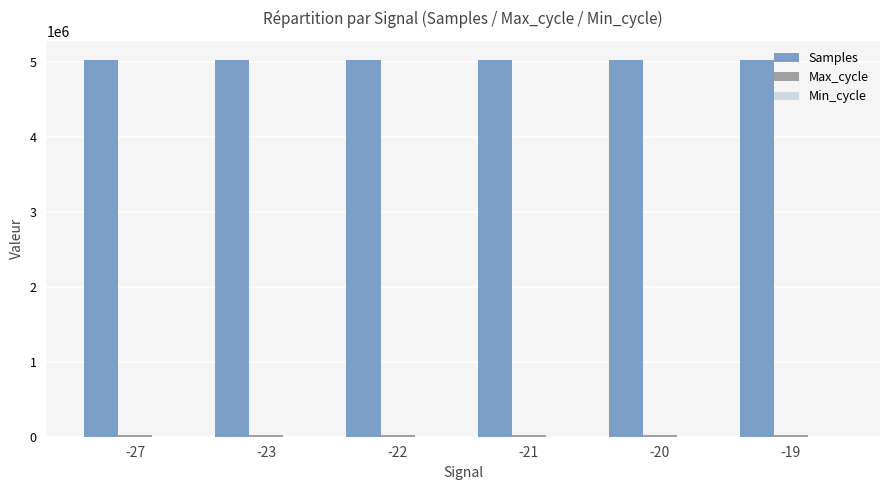

Which series has the largest total across all categories?

Samples